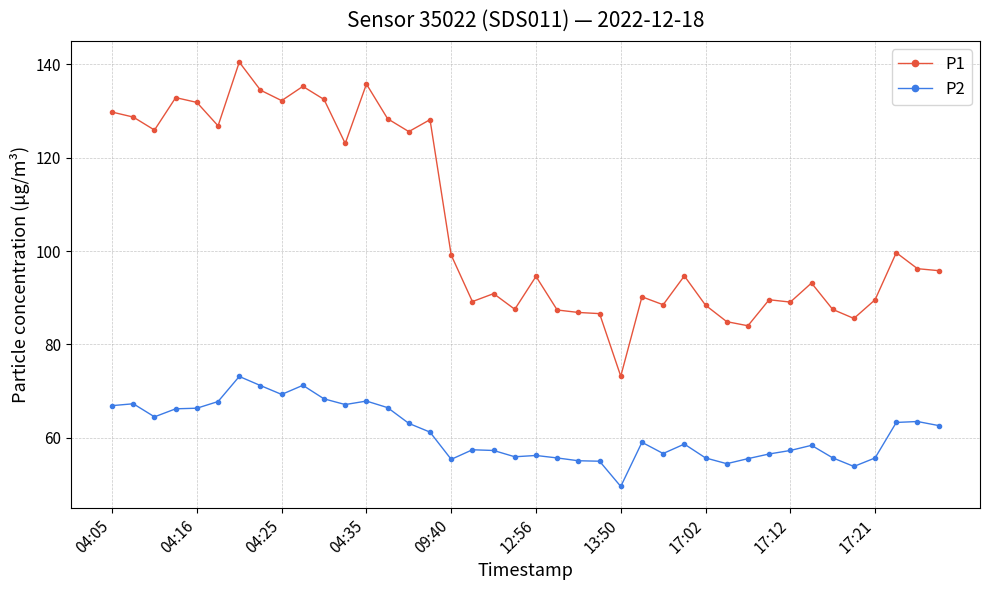

True or false: P1 has more than 1 points higher than both neighbors.

True